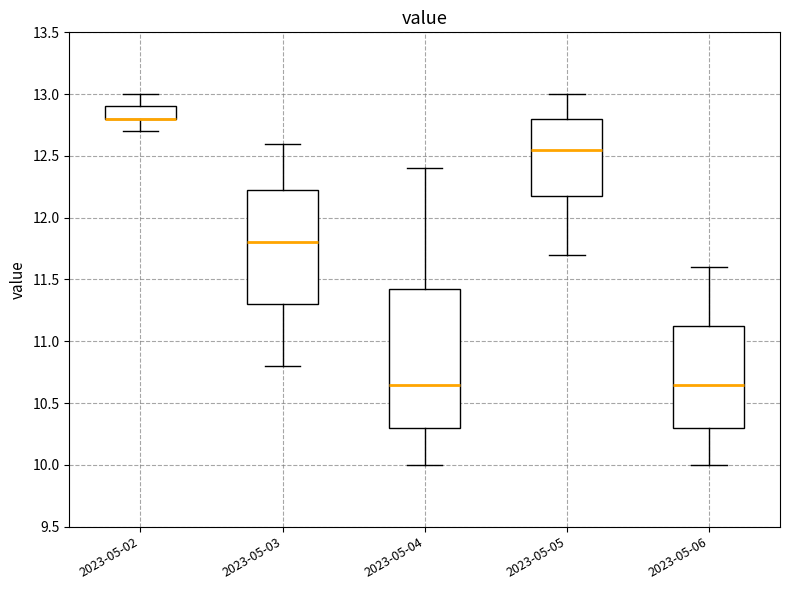

Reading left to right, transcribe this box plot: for each box, give where its median line is, the range the box spans, and where its two whiskers end, as read against the y-axis. The values are not printed on the chart, so give them approximately, as read against the axis.

2023-05-02: median 12.80 (drawn on the box's lower edge), box 12.80 to 12.90, whiskers 12.70 to 13.00
2023-05-03: median 11.80, box 11.30 to 12.25, whiskers 10.80 to 12.60
2023-05-04: median 10.65, box 10.30 to 11.45, whiskers 10.00 to 12.40
2023-05-05: median 12.55, box 12.20 to 12.80, whiskers 11.70 to 13.00
2023-05-06: median 10.65, box 10.30 to 11.15, whiskers 10.00 to 11.60